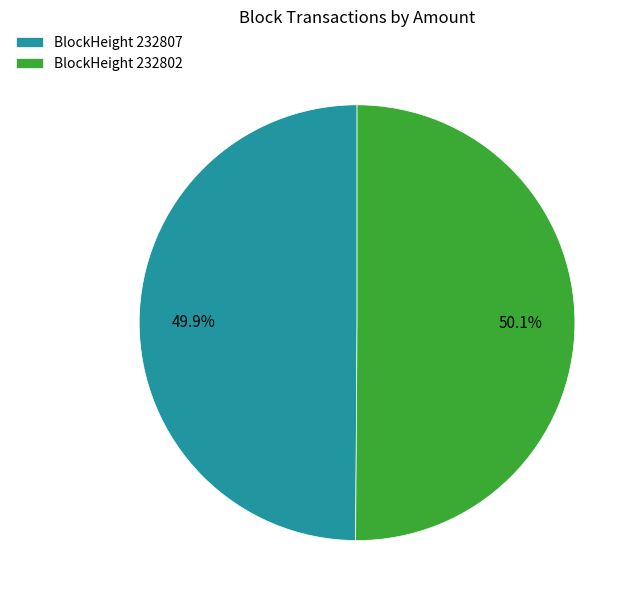

Approximately how many times larger is the value at BlockHeight 232802 compared to BlockHeight 232807?

1.0